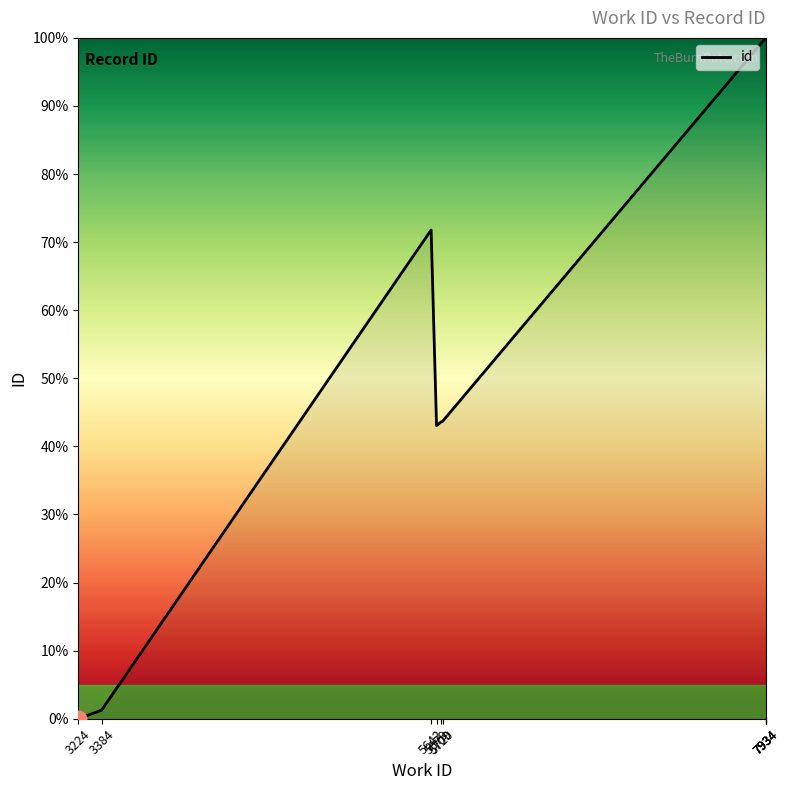

Where is the first local minimum?

5679